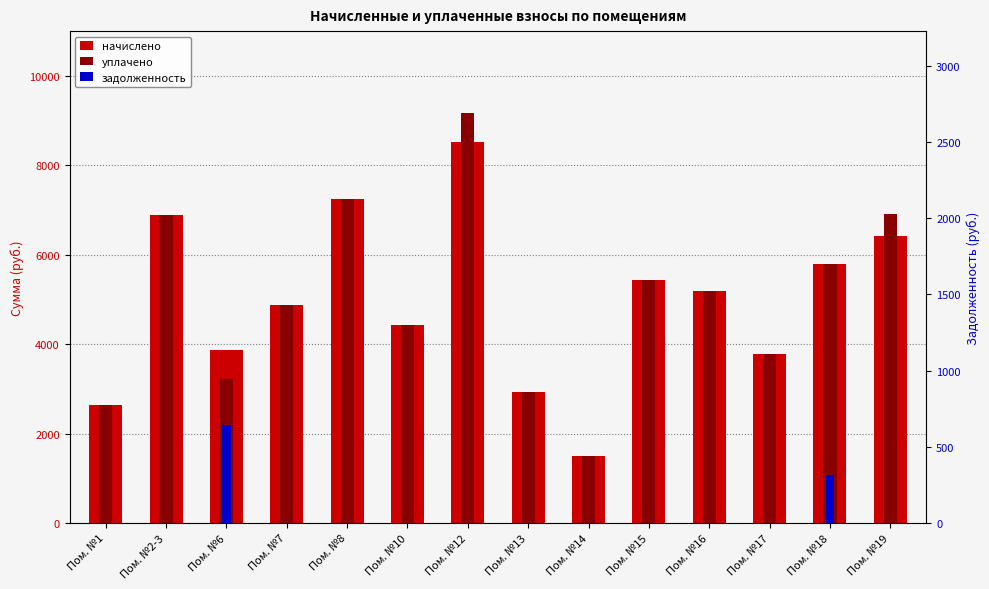

What is the difference between the highest and lowest values at Пом. №2-3?

6889.0